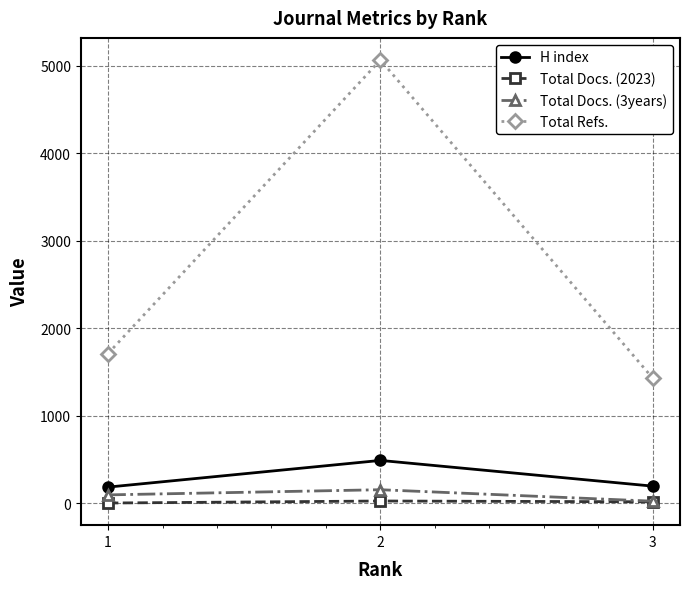

Is it true that Total Refs. equals 1713 at 1?

True